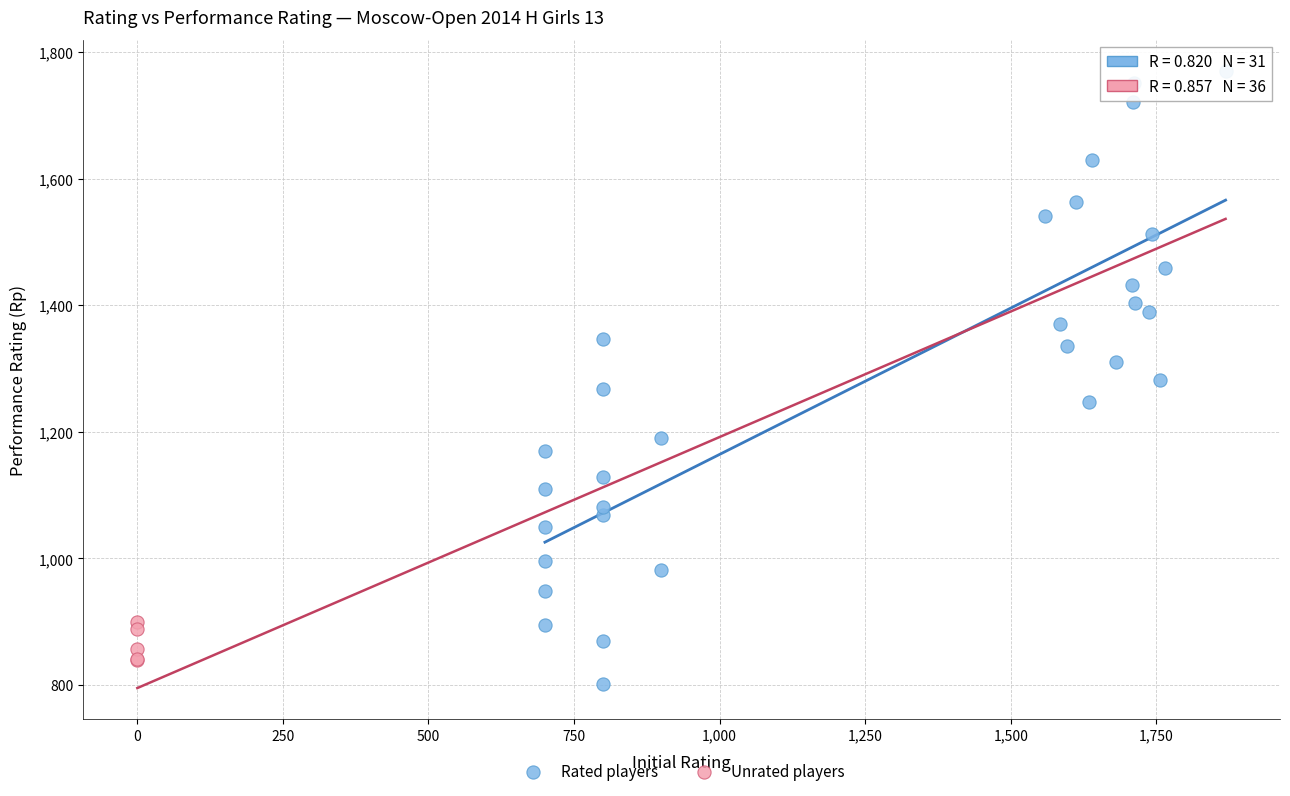

Which series contains the lowest Y value?

Rated players